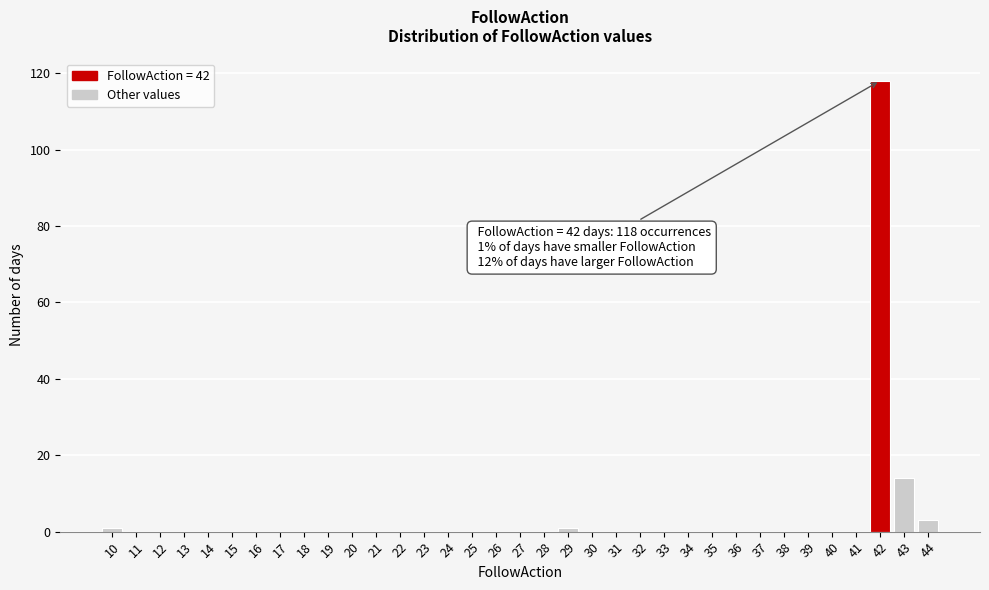

Over which range of the x-axis is the bar tallest?

41.5 to 42.5